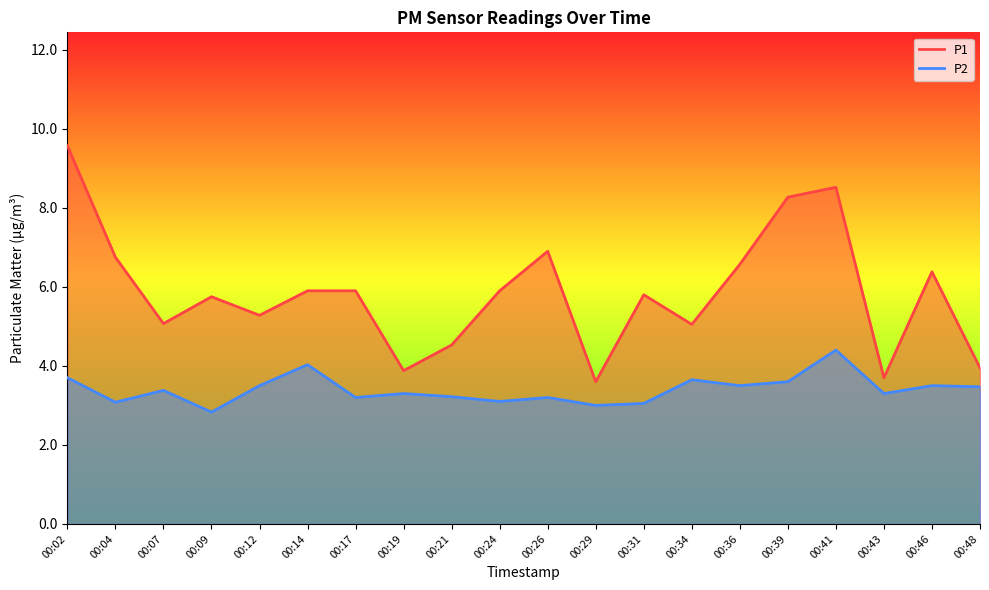

Is it true that P1 equals 4.5 at 00:41?

False